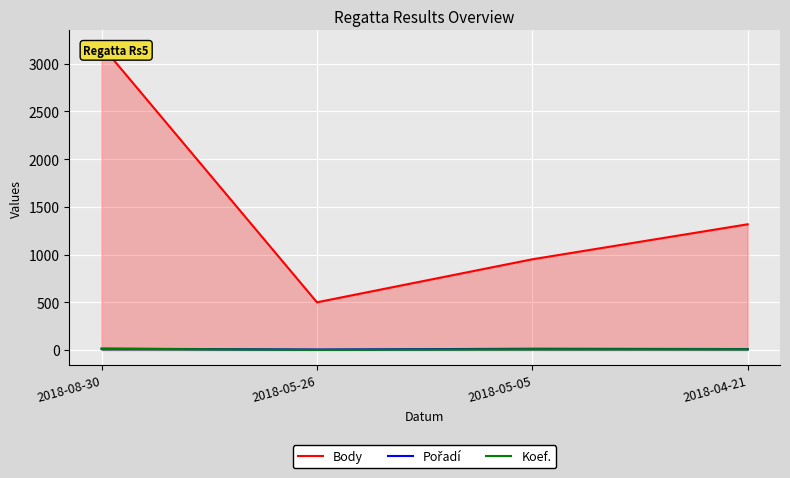

Between 2018-08-30 and 2018-04-21, which is larger?

2018-08-30